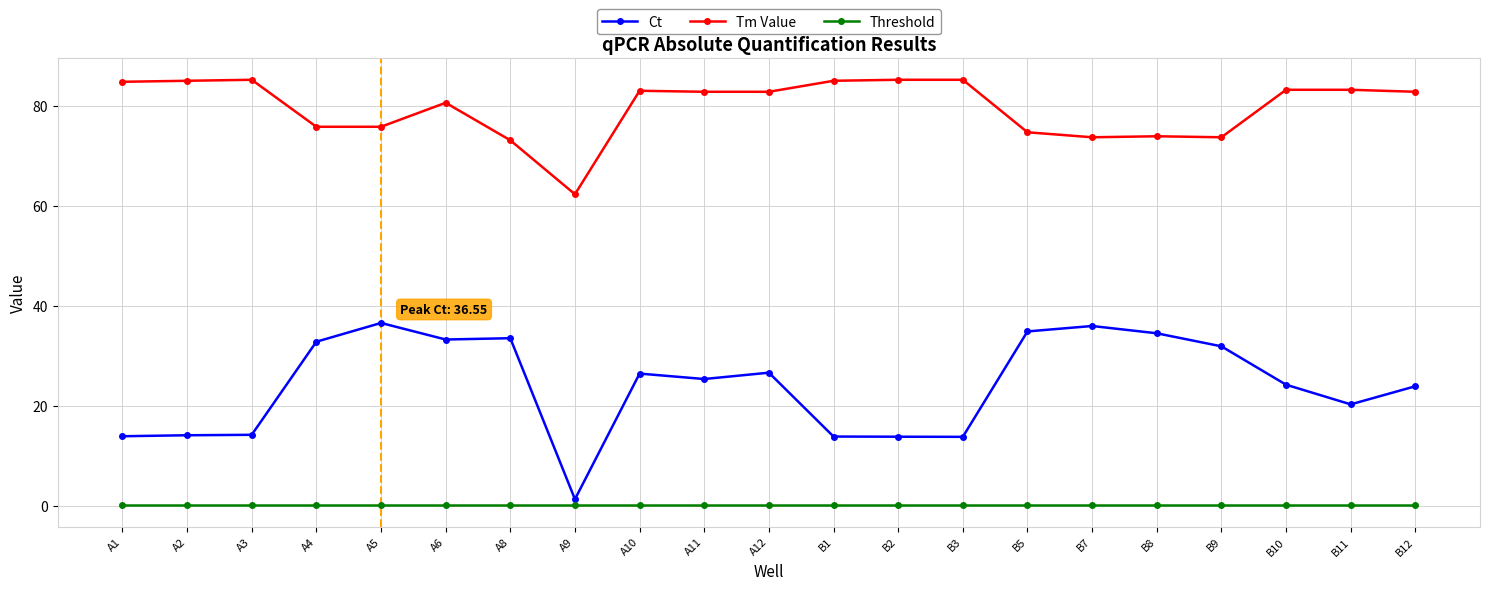

What are all the series names shown in the legend?

Ct, Tm Value, Threshold